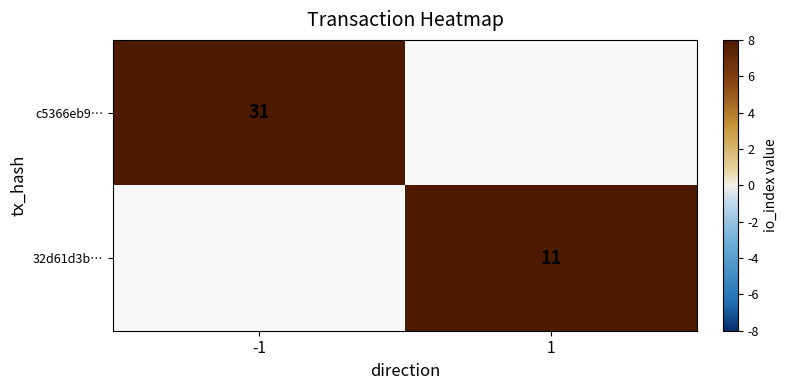

At how many categories does at least one series exceed 15?

1